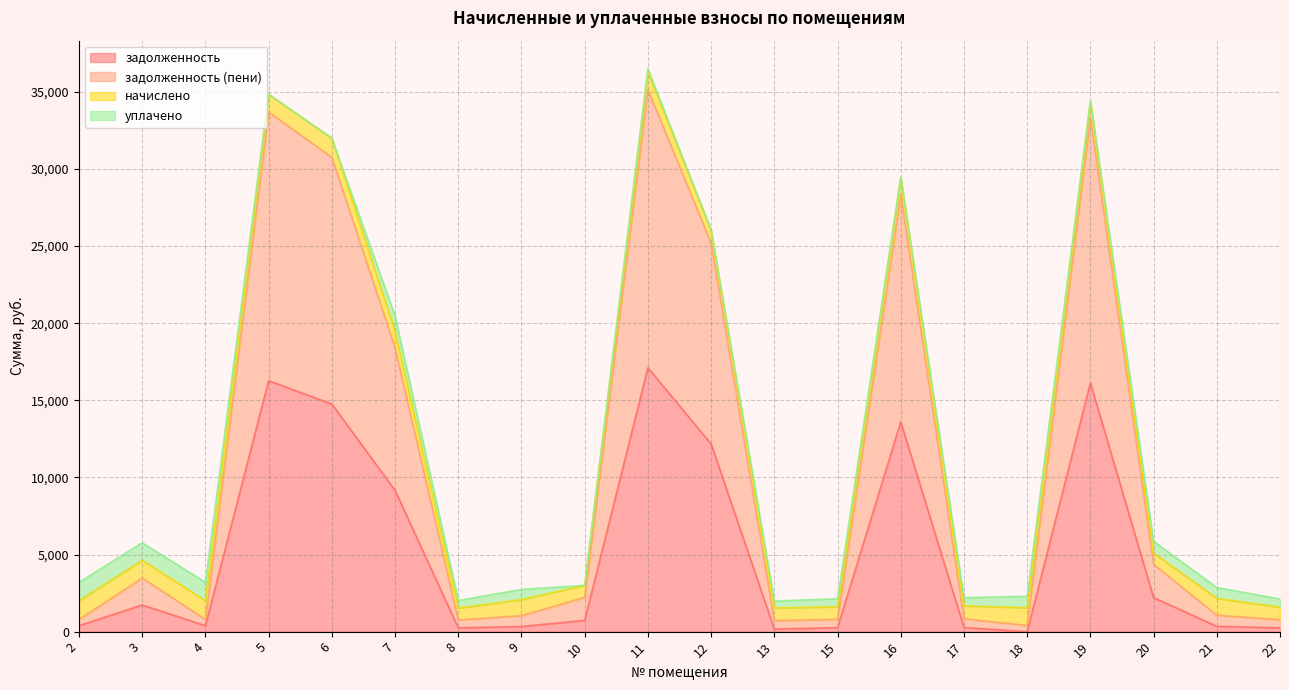

What is the total value across all series at 5?

34843.1